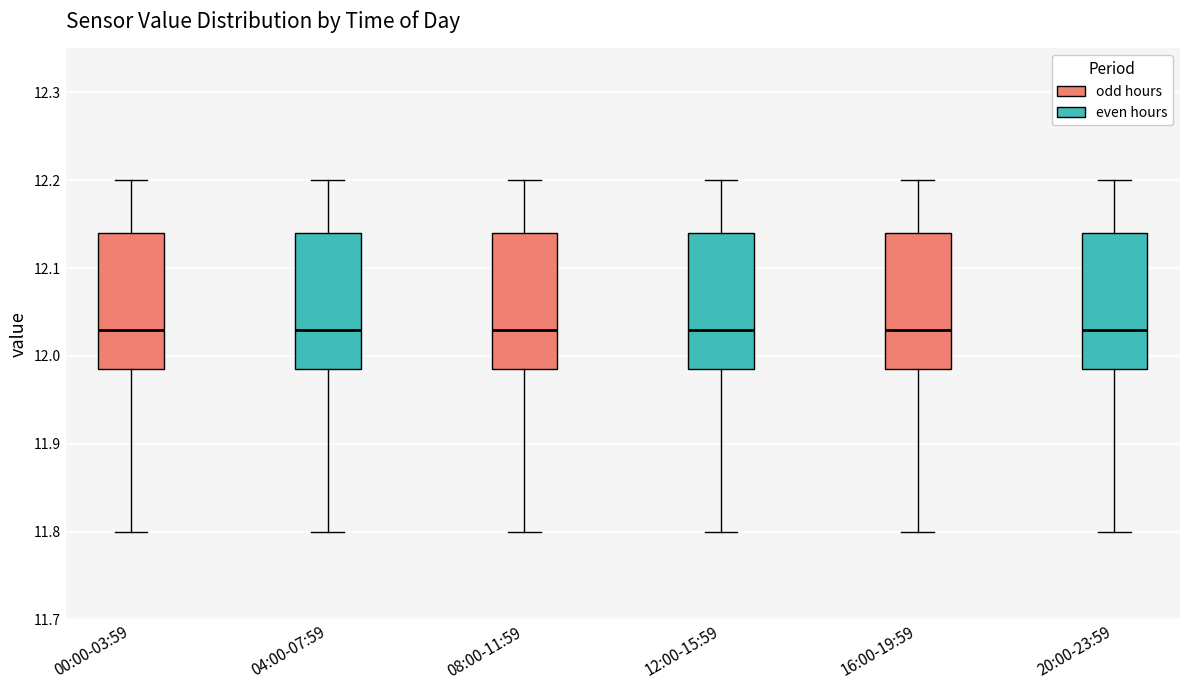

Reading left to right, read every box against the y-axis: the position of its median line, the range the box covers, and the ends of its whiskers. The values are not printed on the chart, so give them approximately, as read against the axis.

00:00-03:59: median 12.03, box 11.99 to 12.14, whiskers 11.80 to 12.20
04:00-07:59: median 12.03, box 11.99 to 12.14, whiskers 11.80 to 12.20
08:00-11:59: median 12.03, box 11.99 to 12.14, whiskers 11.80 to 12.20
12:00-15:59: median 12.03, box 11.99 to 12.14, whiskers 11.80 to 12.20
16:00-19:59: median 12.03, box 11.99 to 12.14, whiskers 11.80 to 12.20
20:00-23:59: median 12.03, box 11.99 to 12.14, whiskers 11.80 to 12.20